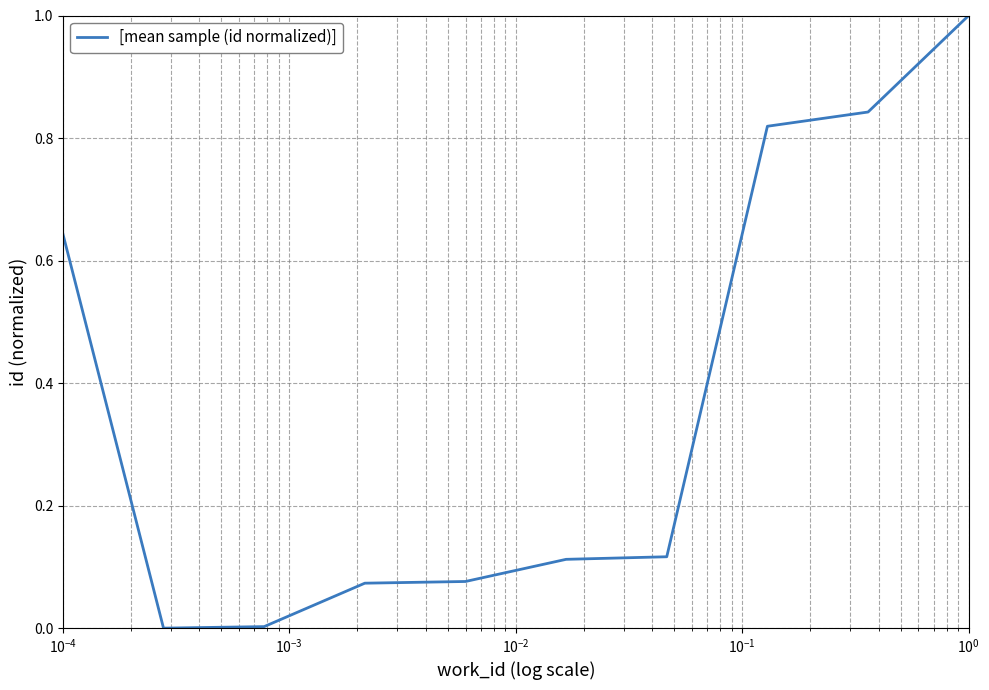

What is the maximum value shown in the chart?

1.0